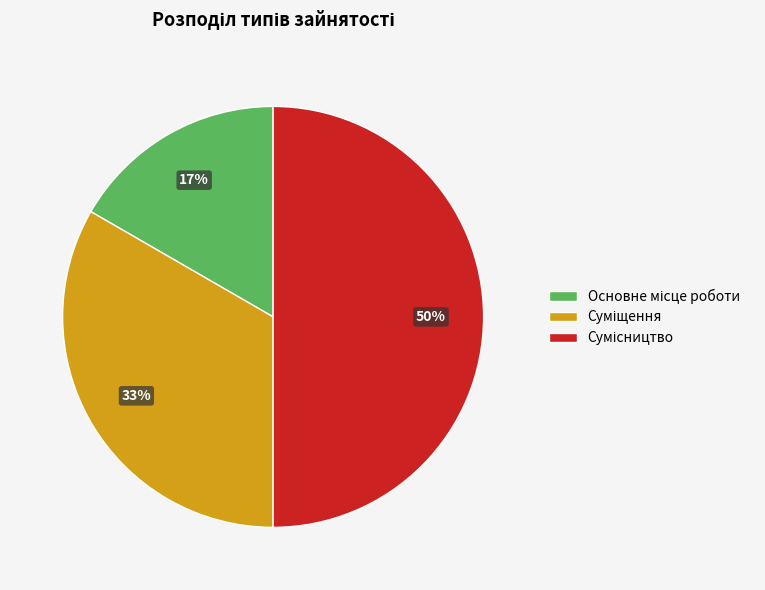

To the nearest percent, what is the average slice percentage?

33%